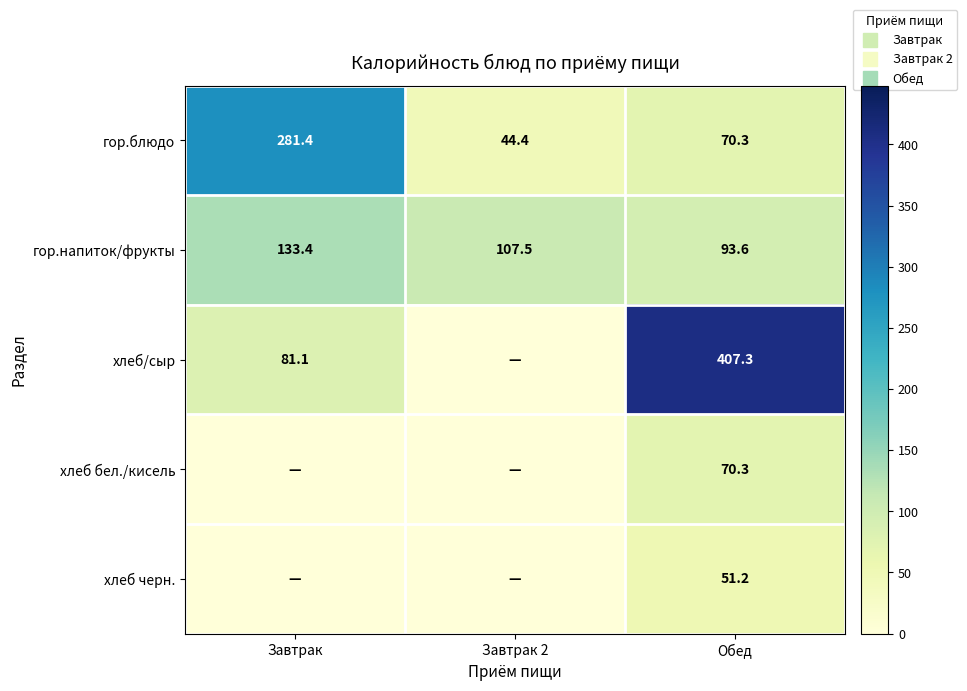

Which series has the largest total across all categories?

хлеб/сыр